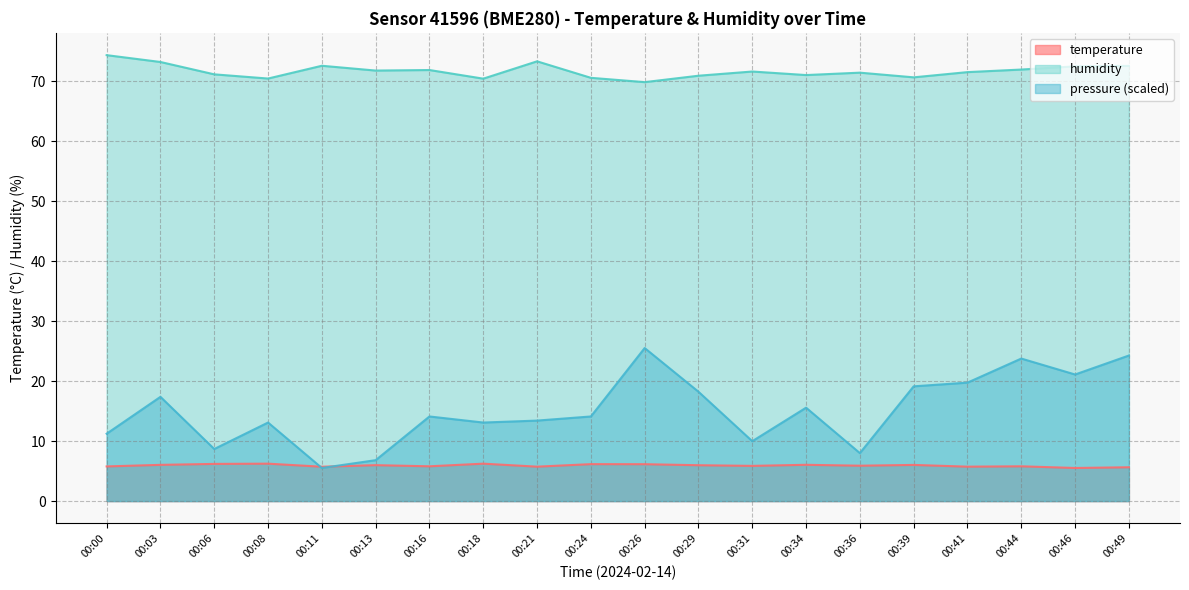

How many data points does each series have?

20